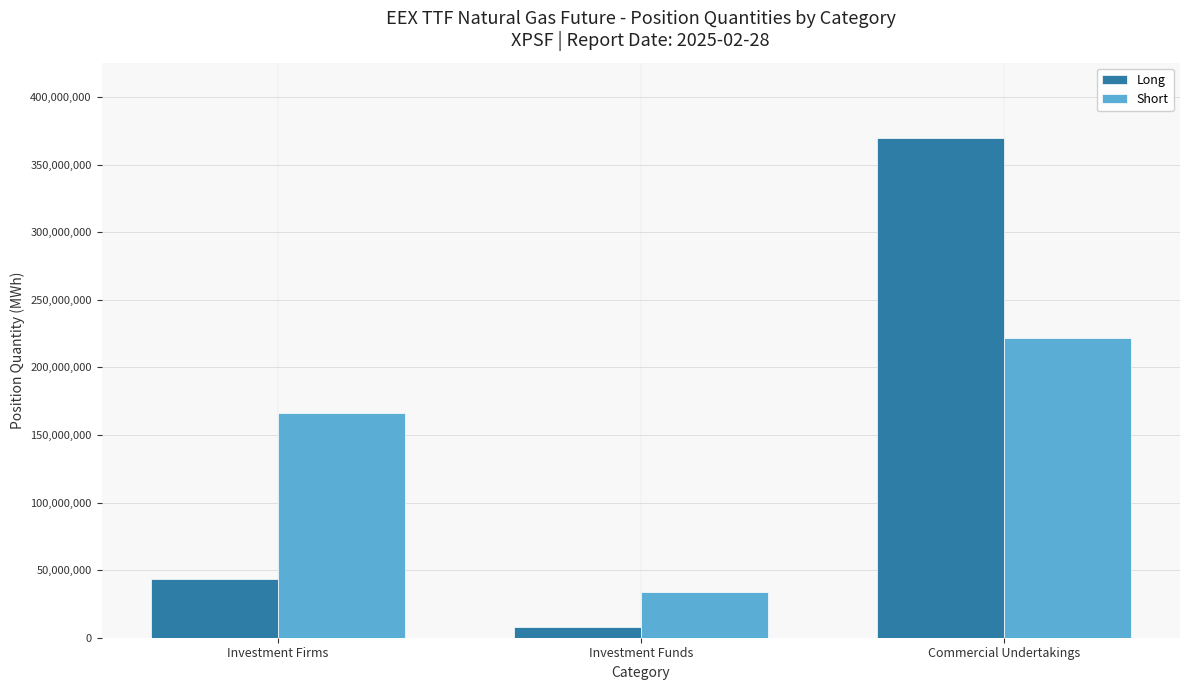

Is it true that Short equals 226917294 at Investment Firms?

False